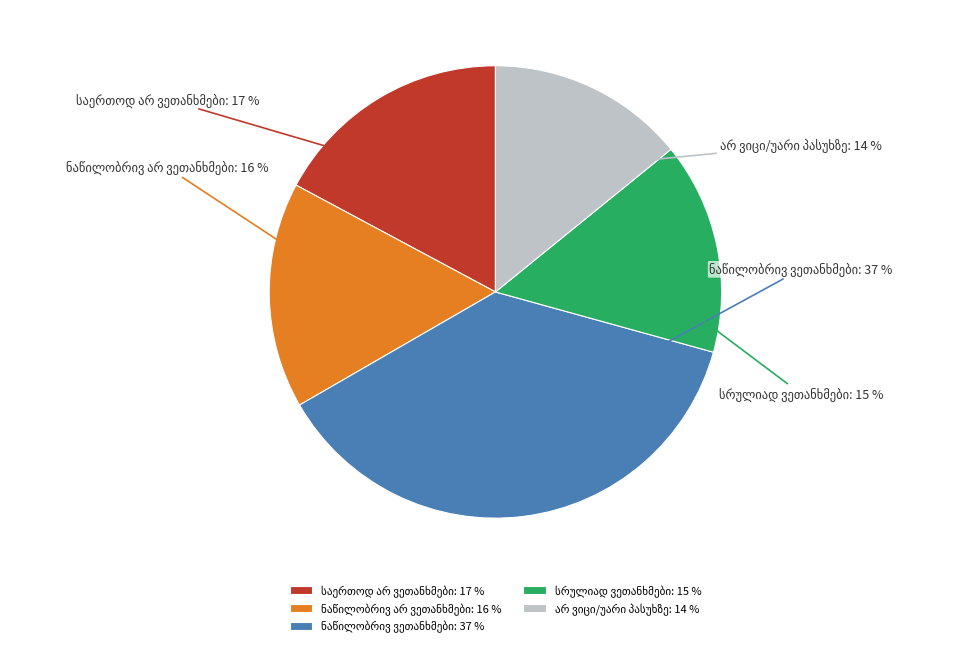

Count the number of slices in the pie.

5